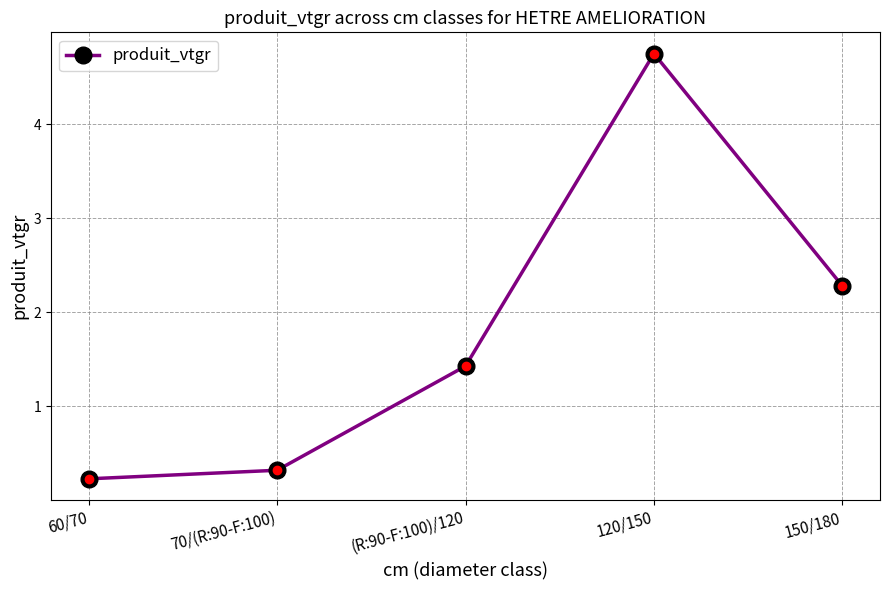

True or false: the data shows 0.6 at (R:90-F:100)/120.

False